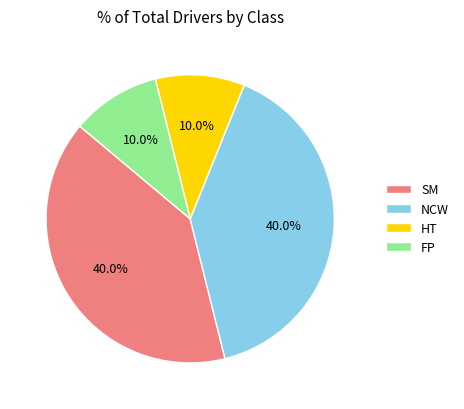

True or false: SM accounts for 40% of the total.

True